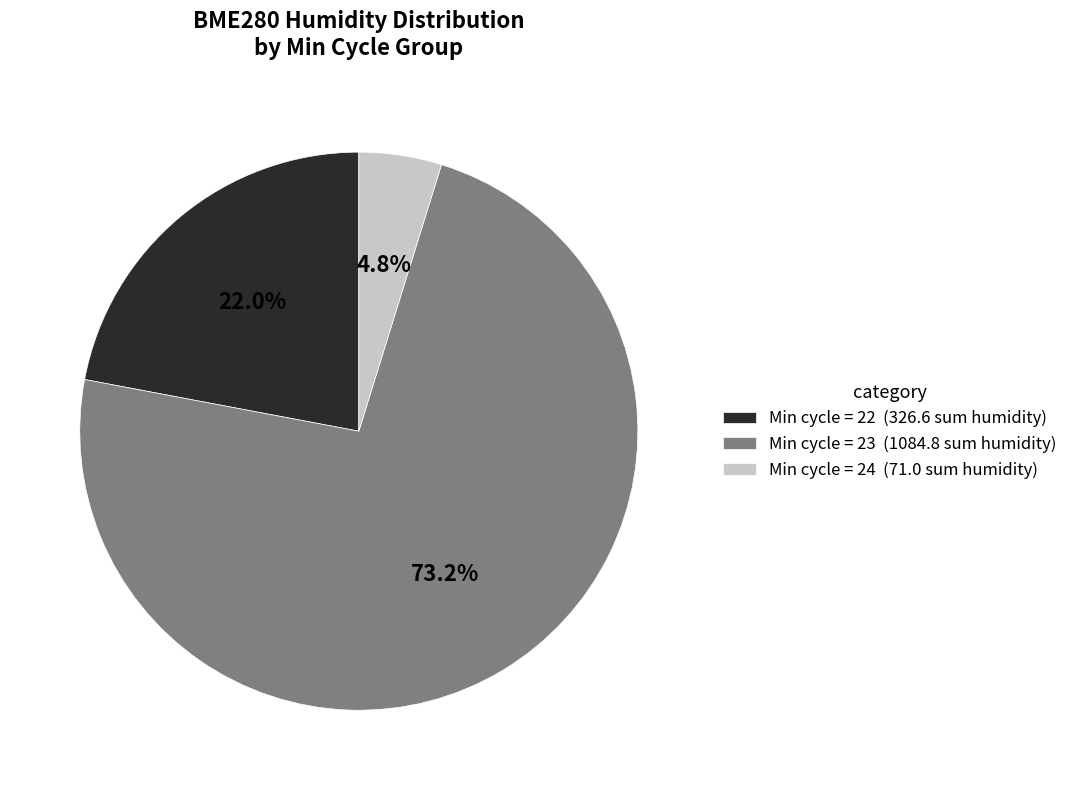

Is Min cycle = 22 (326.6 sum humidity) the majority of the pie?

No